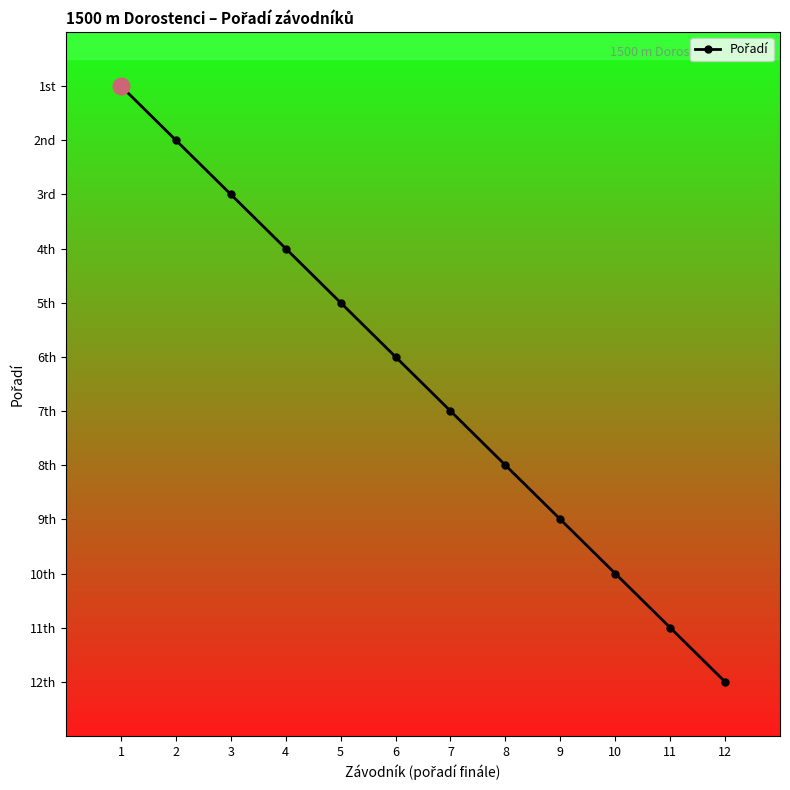

What is the change in value from 2 to 8?

+6